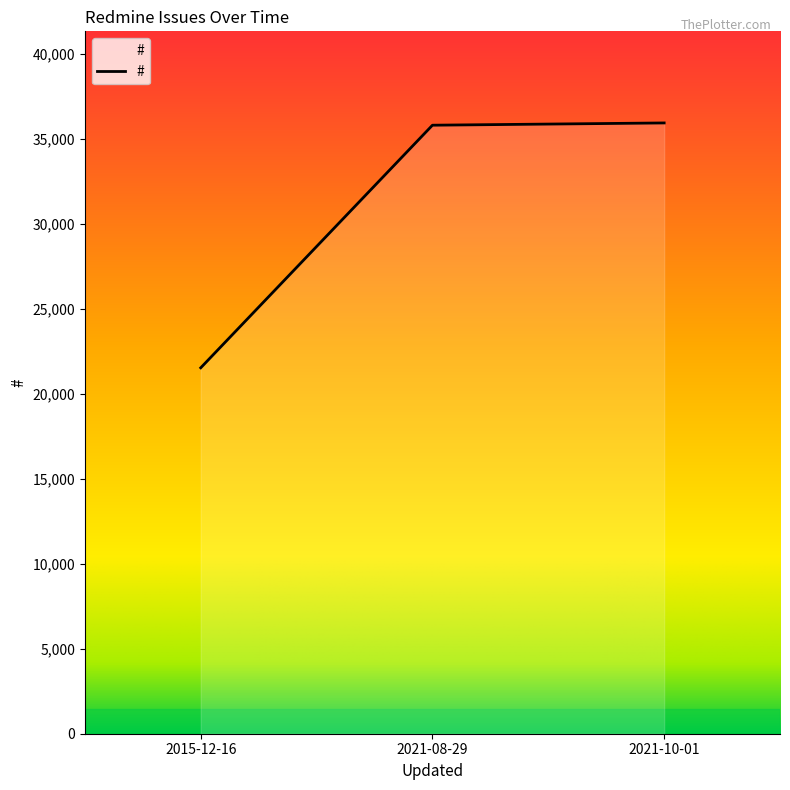

True or false: the data shows 24279 at 2021-10-01.

False